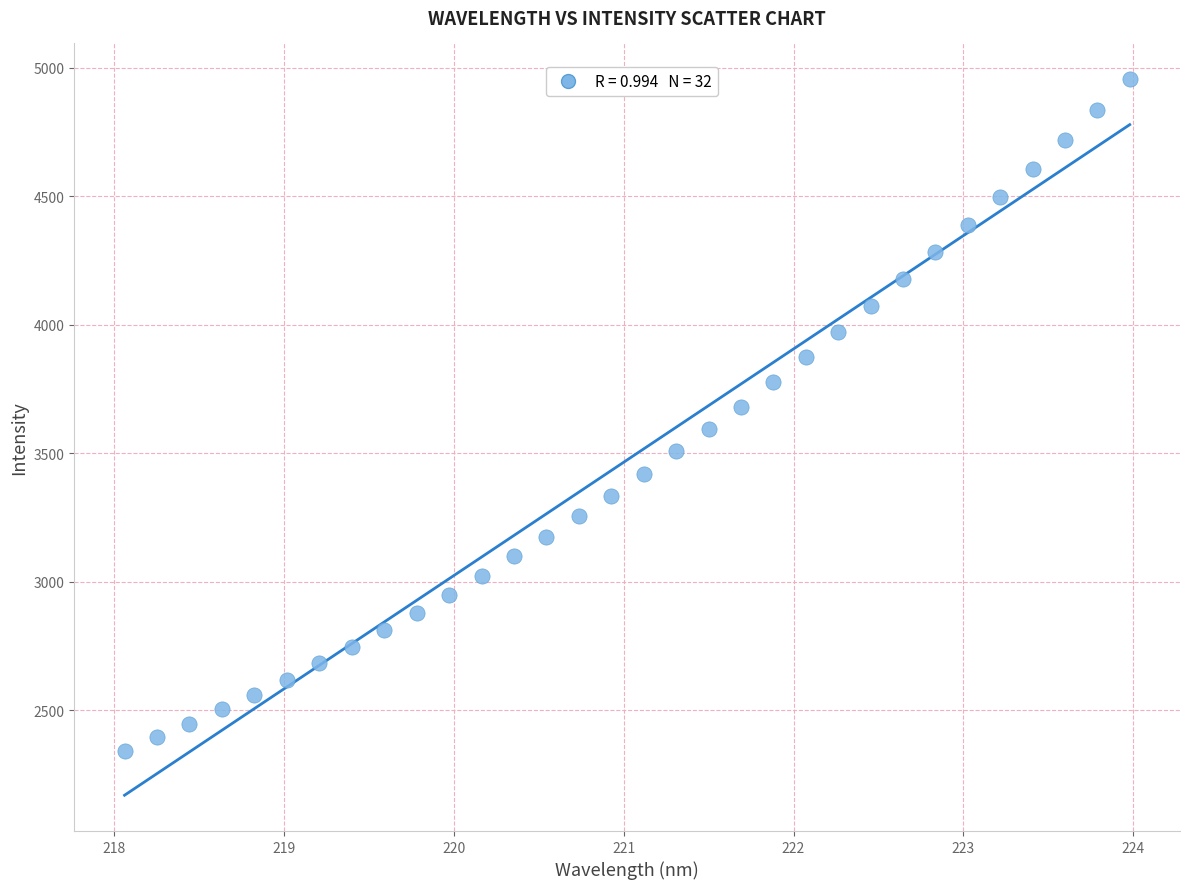

What is the range of X values (max minus min)?

5.9